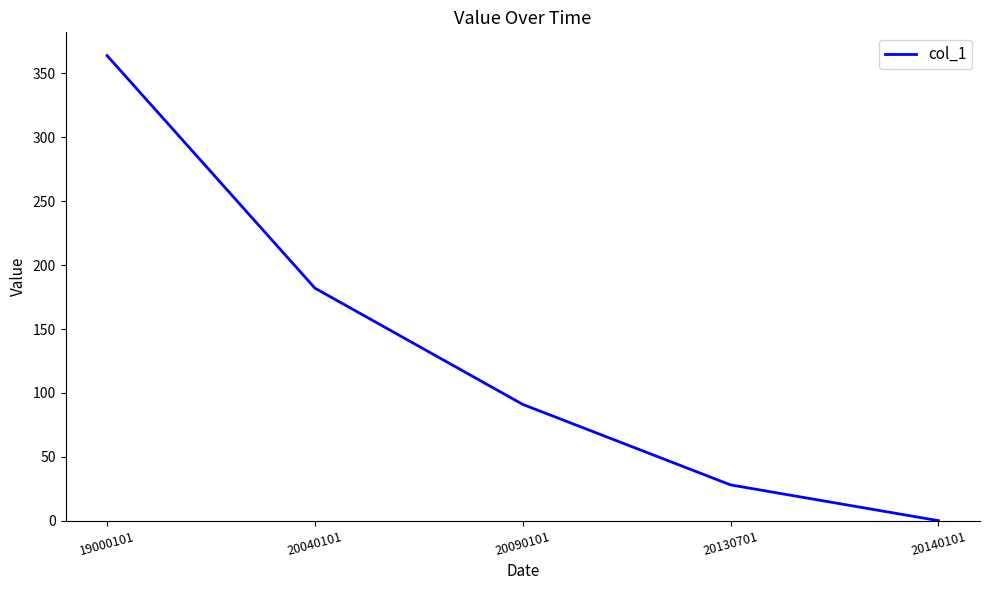

What is the sum of all values?

665